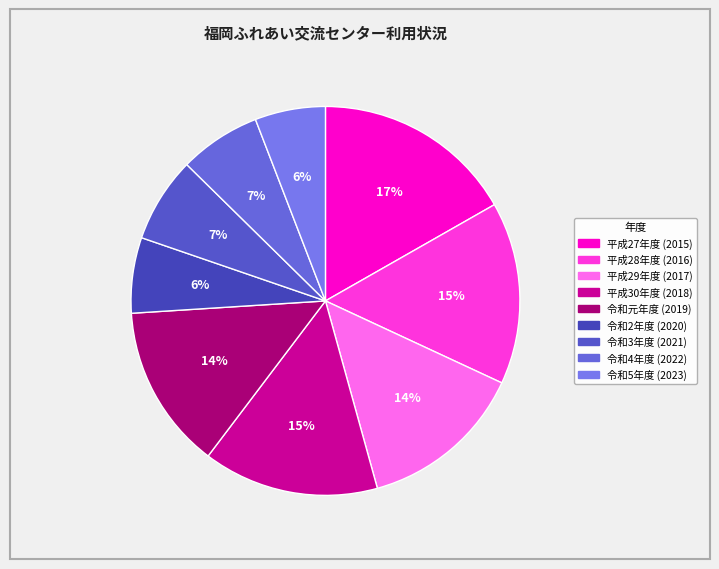

Which category has the smallest portion of the pie?

令和5年度
(2023)